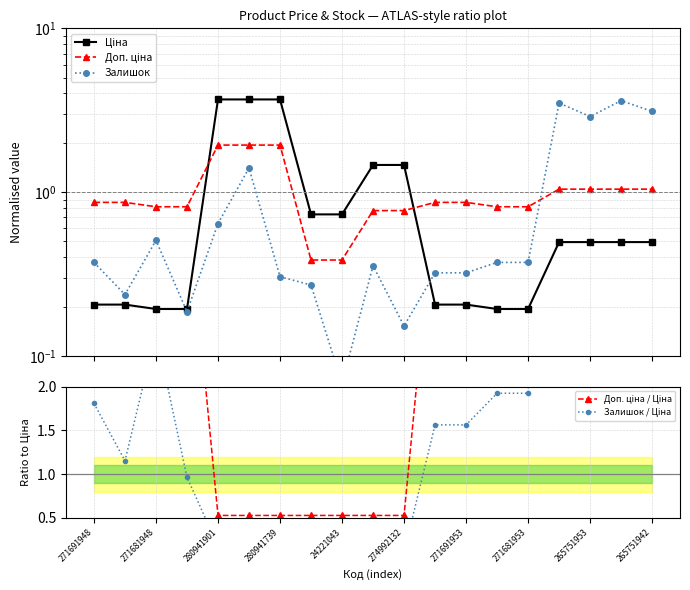

True or false: Залишок / Ціна and Ціна cross at least once.

True